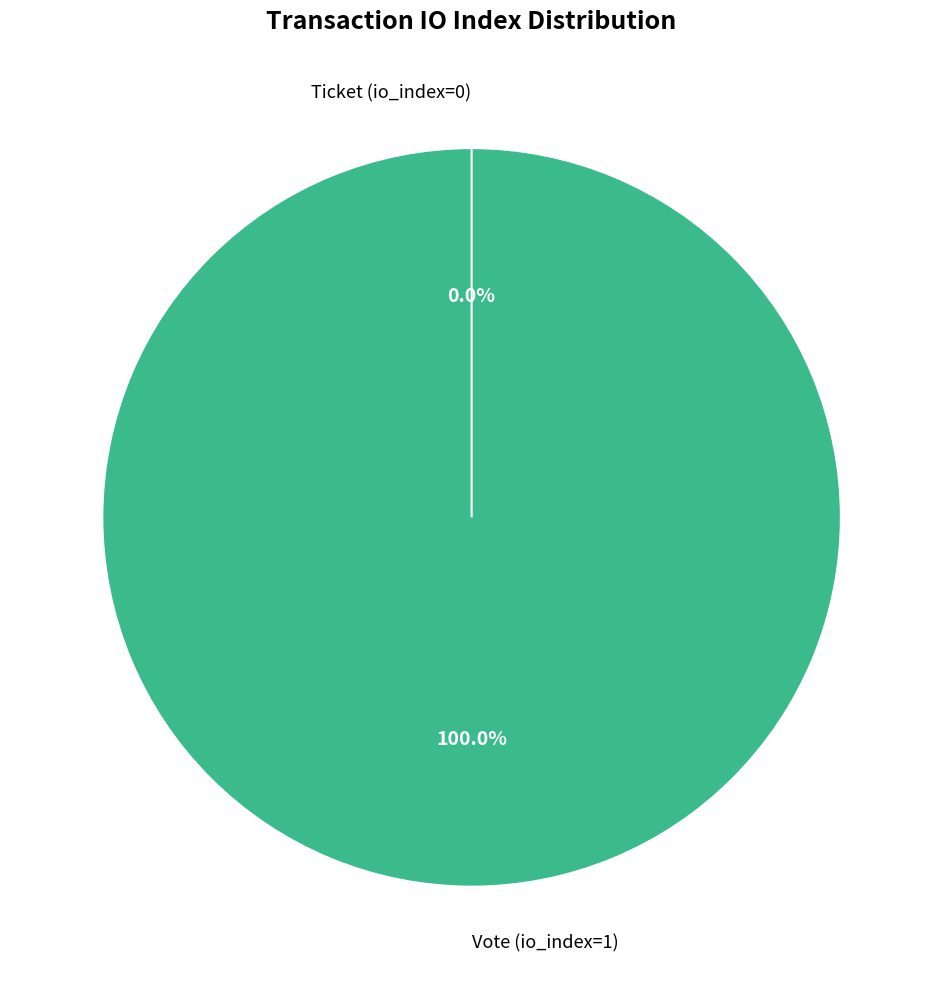

To the nearest percent, what is the average slice percentage?

50%